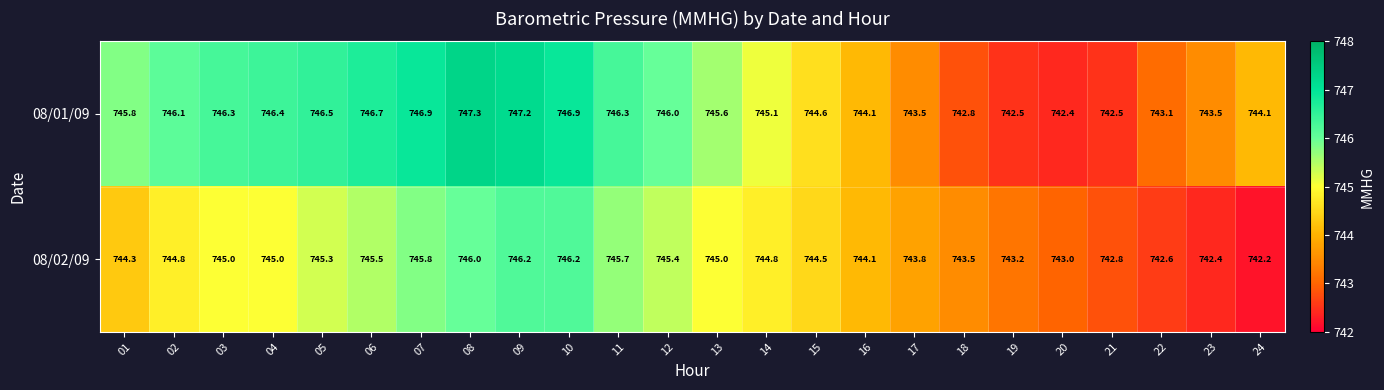

What is the maximum value for 08/01/09?

747.3